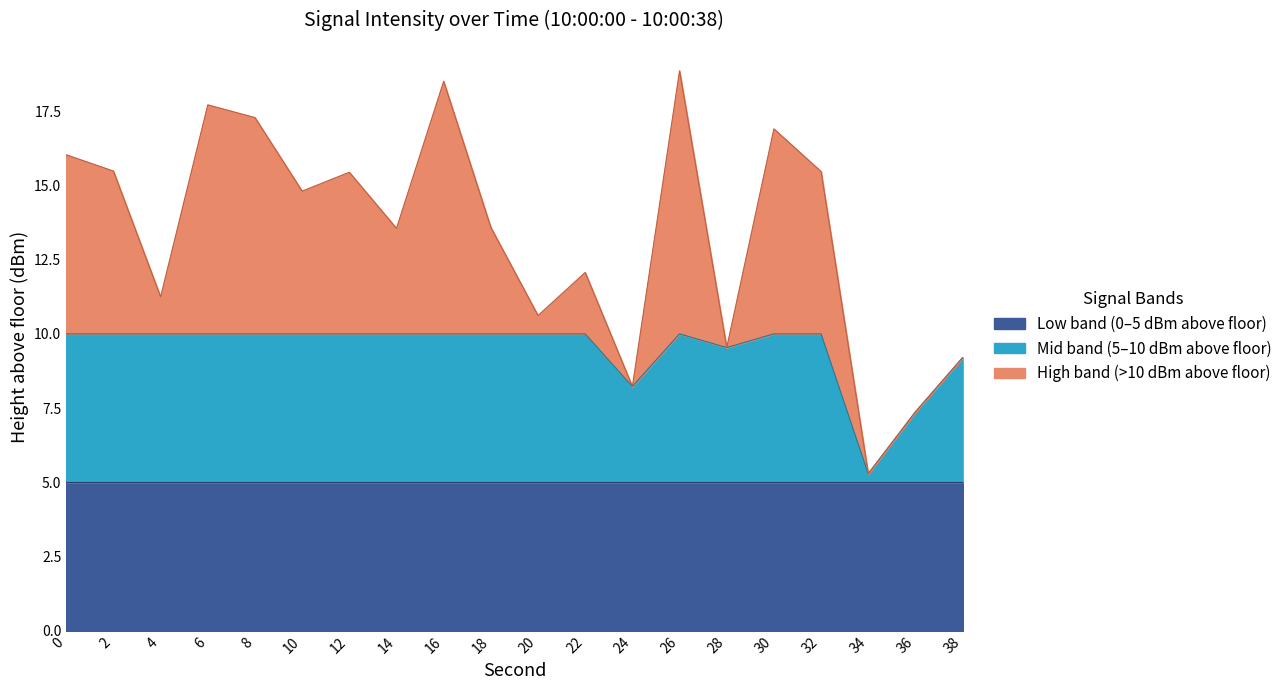

What is the value of the 9th point from the left?

18.5